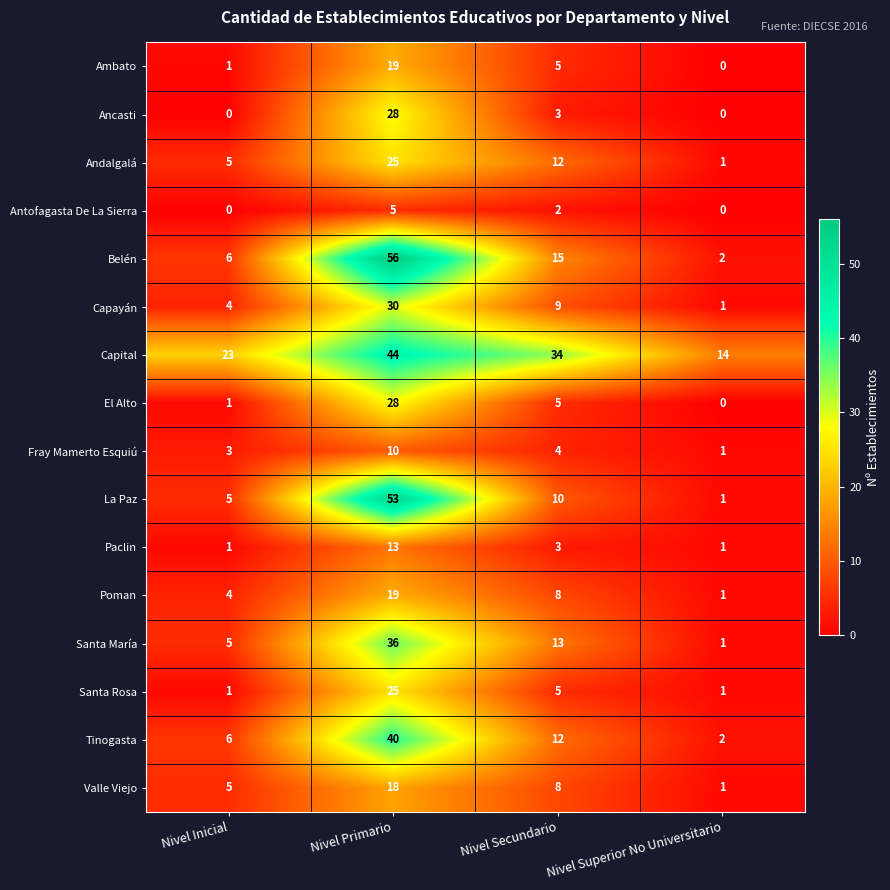

Rank the categories by Capital value from highest to lowest.

Nivel Primario, Nivel Secundario, Nivel Inicial, Nivel Superior No Universitario